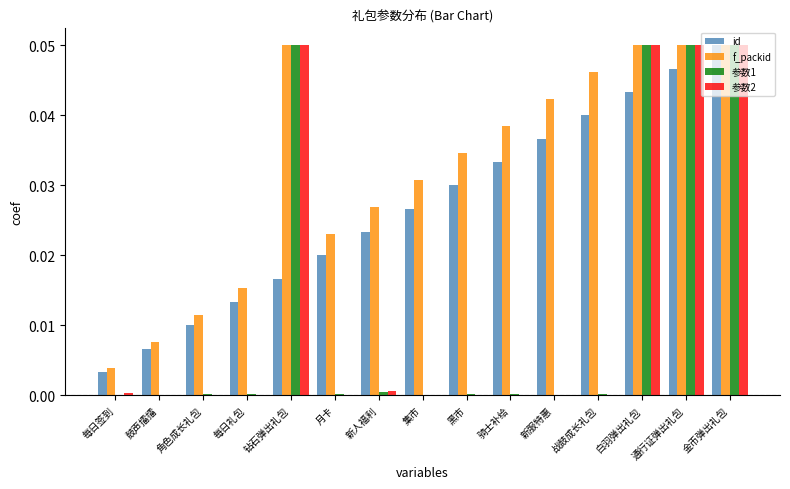

Is it true that id equals 0.0 at 每日签到?

True